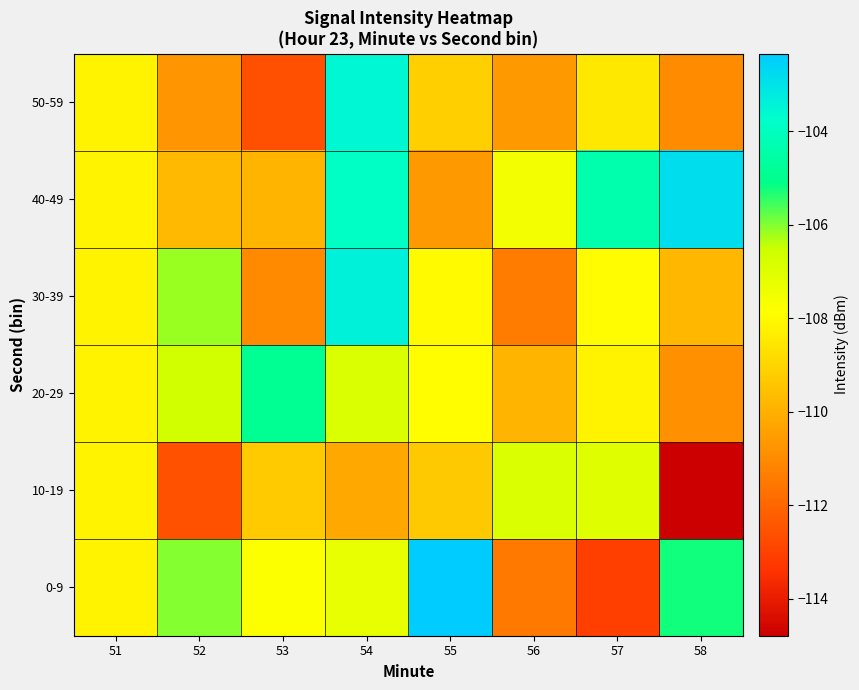

At 53, list the series in order from smallest to largest.

50-59, 30-39, 40-49, 10-19, 0-9, 20-29